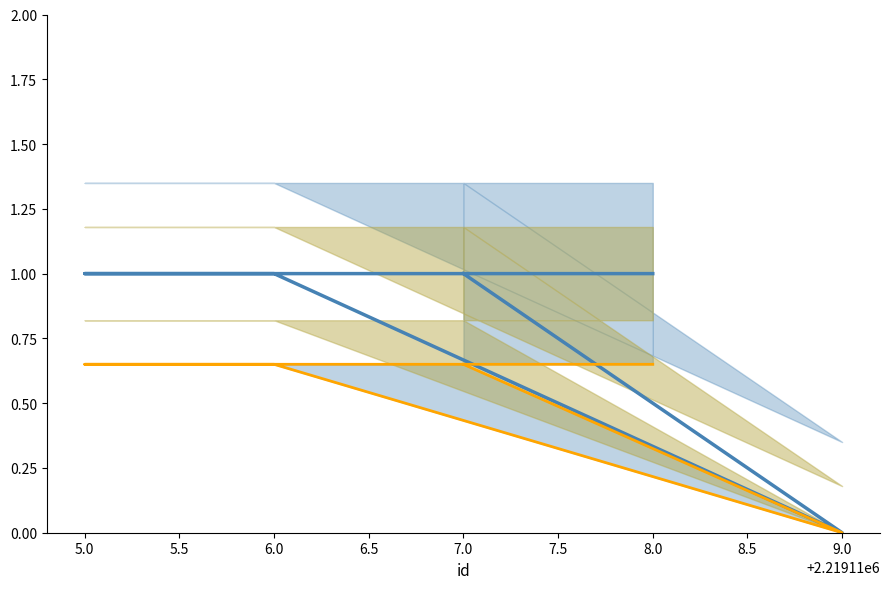

What is the change in value from 9.0 to 7.0?

+1